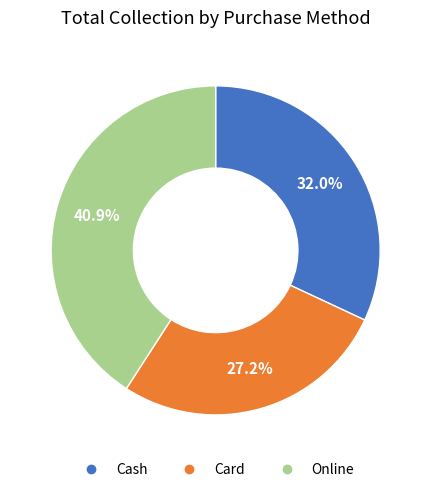

How many slices are in this pie chart?

3